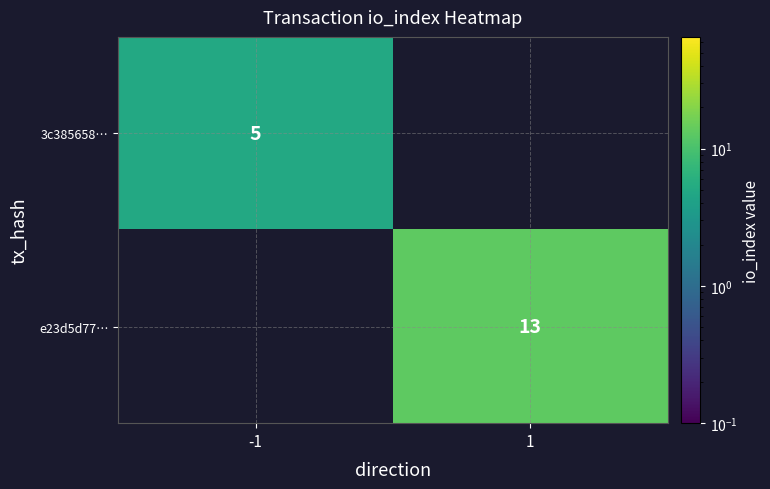

Is the value of 3c385658… at -1 greater than the value of e23d5d77… at 1?

No